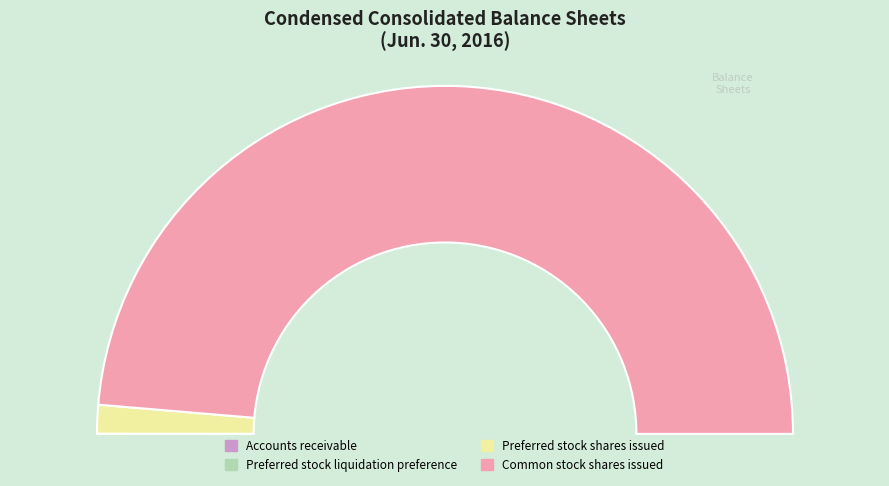

Which slice is the smallest?

Accounts receivable